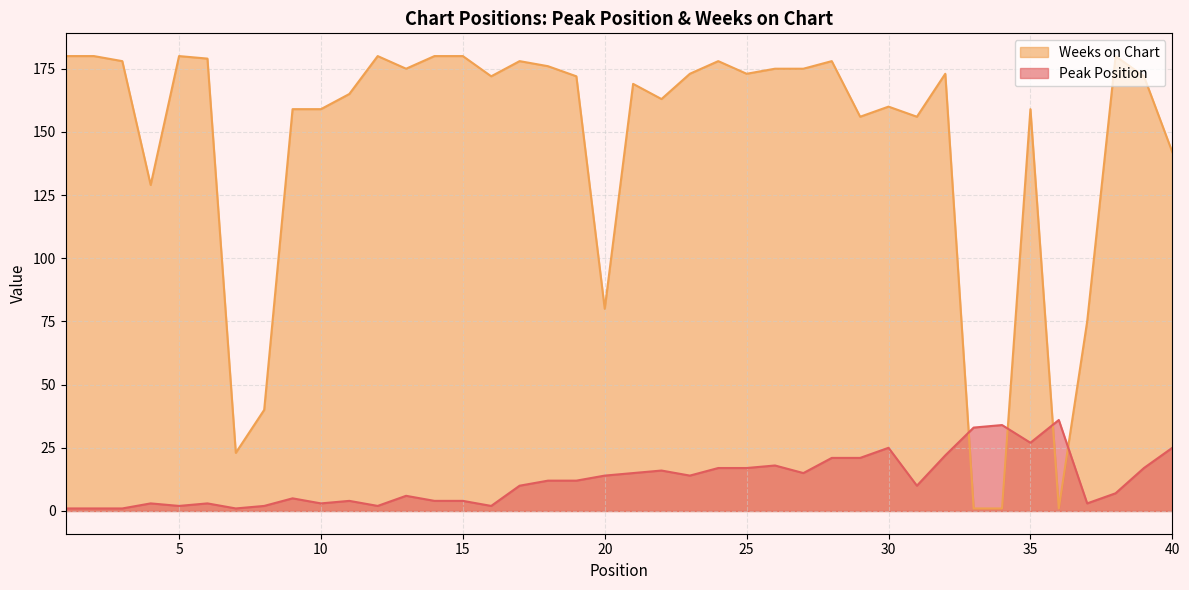

At which category does Weeks on Chart reach its first local peak?

5